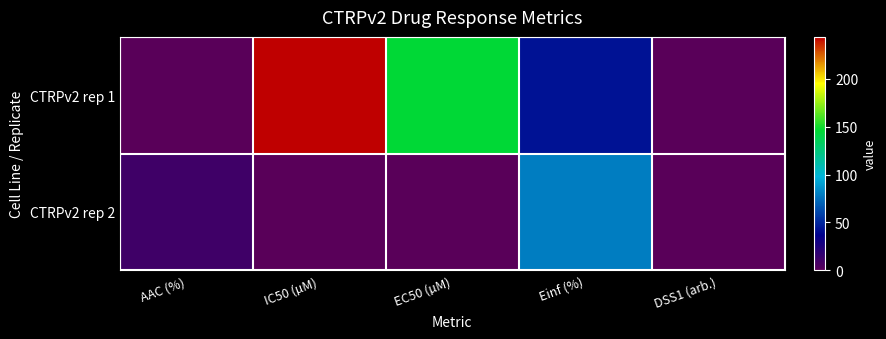

Between IC50 (µM) and AAC (%), which is larger?

IC50 (µM)